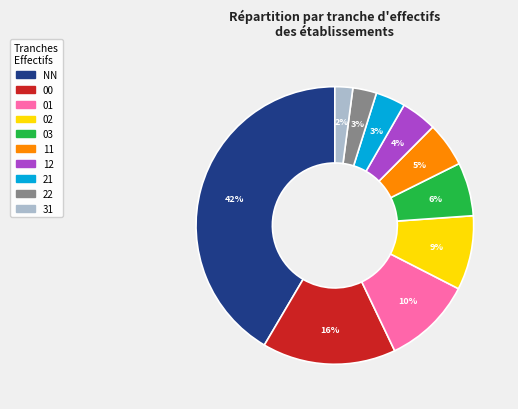

To the nearest percent, what portion does NN represent?

42%